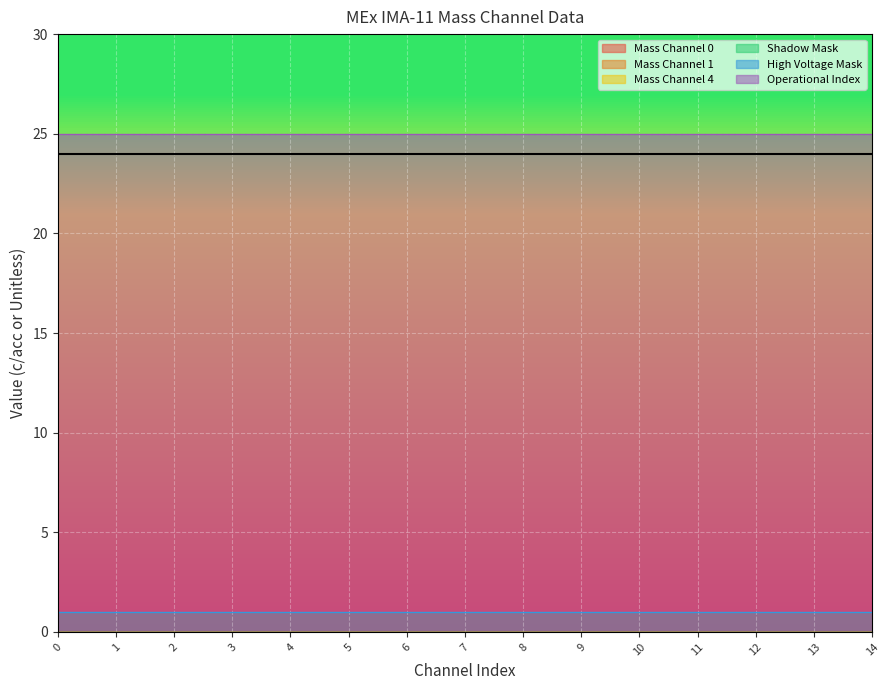

True or false: Shadow Mask has more than 2 interior local peaks.

False